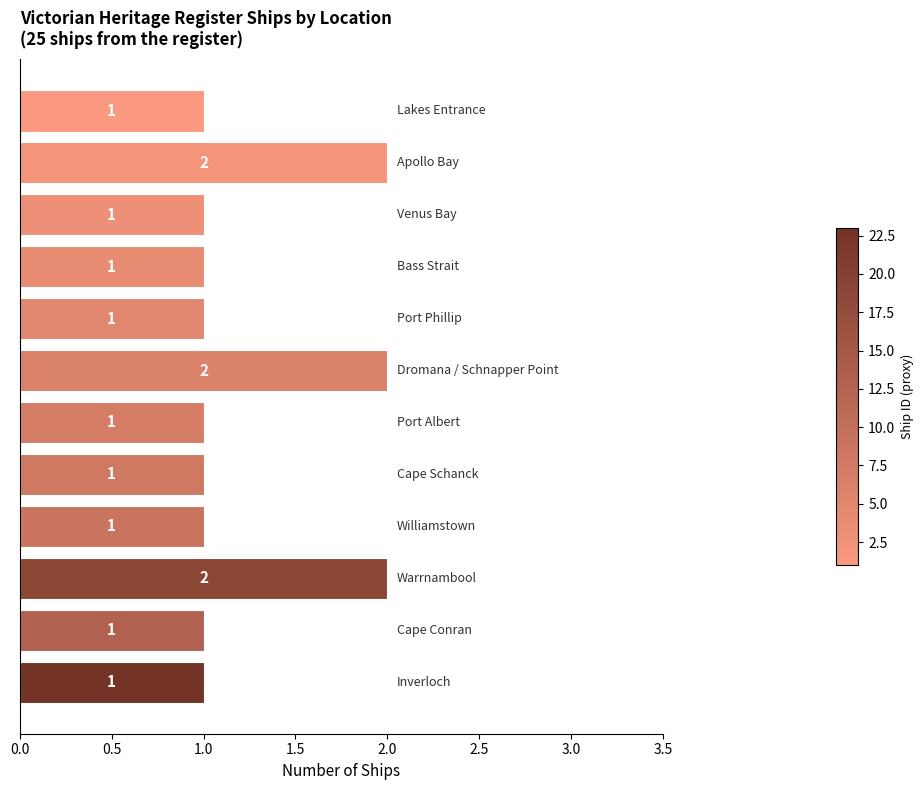

Count the number of categories in the chart.

12